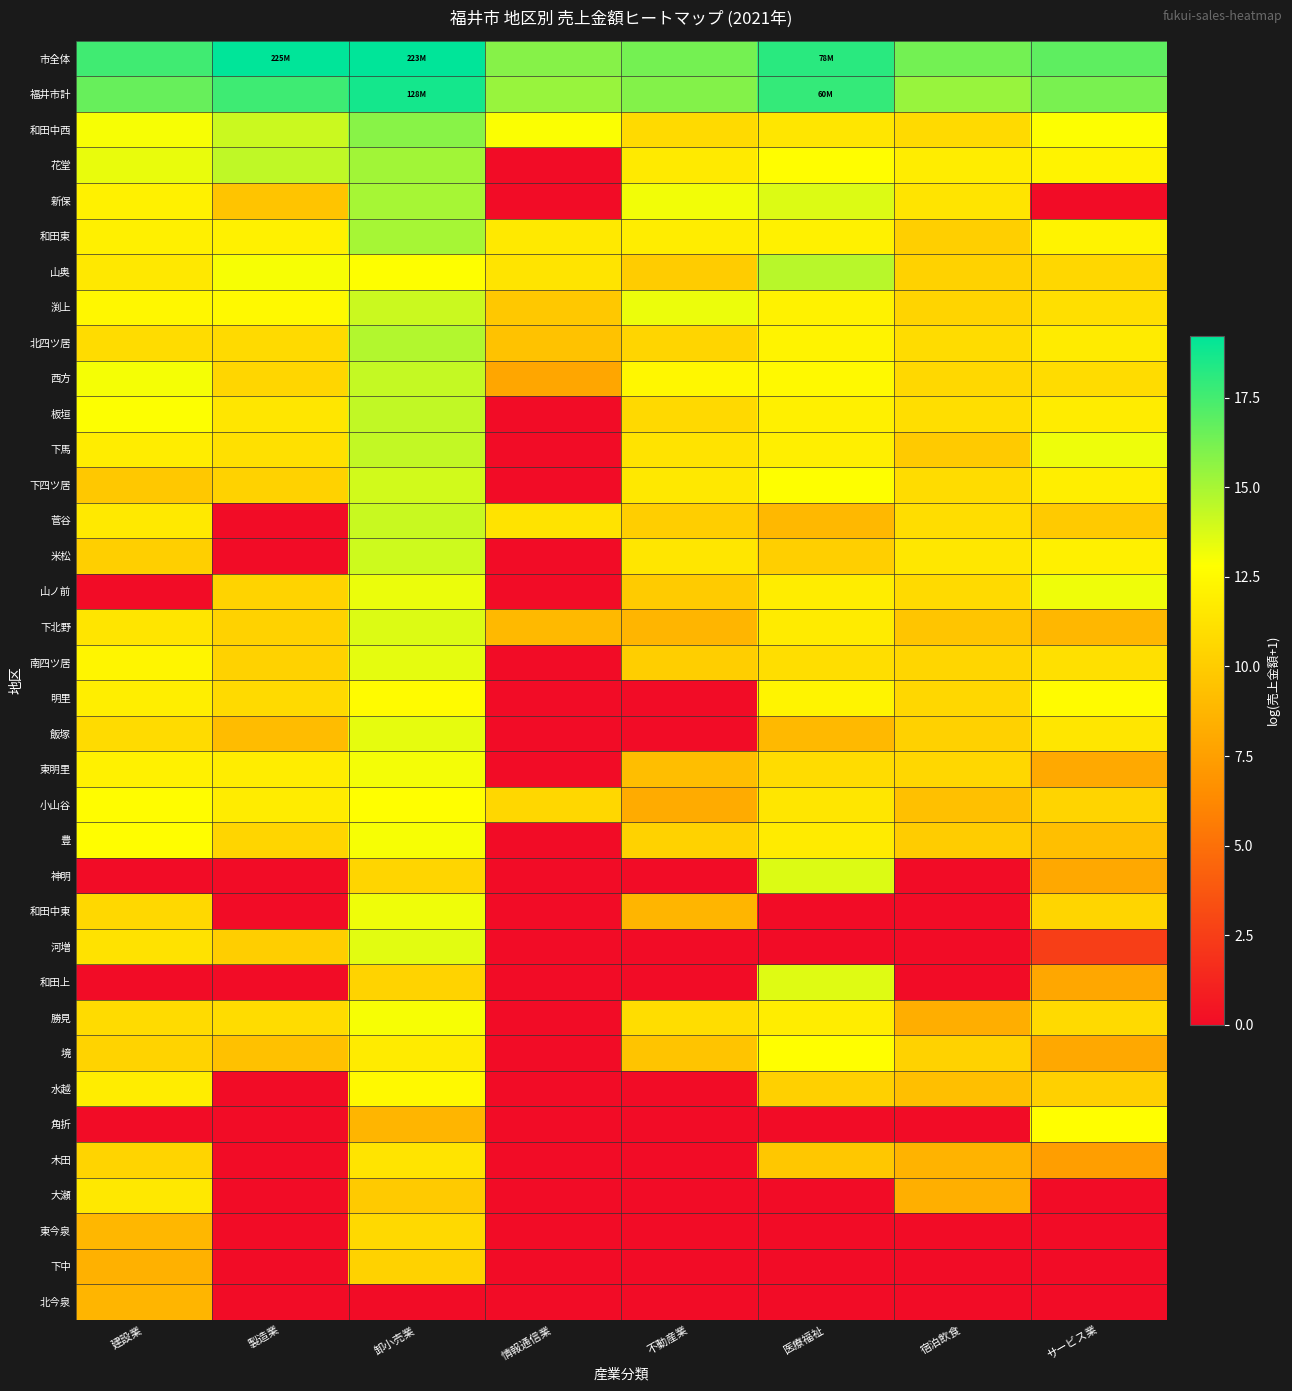

Reading right to left, extract all data points from this chart.

市全体: サービス業=16.8	宿泊飲食=16.3	医療福祉=18.2	不動産業=16.3	情報通信業=15.8	卸小売業=19.2	製造業=19.2	建設業=17.6
福井市計: サービス業=16.2	宿泊飲食=15.4	医療福祉=17.9	不動産業=15.9	情報通信業=15.4	卸小売業=18.7	製造業=17.6	建設業=16.6
和田中西: サービス業=12.9	宿泊飲食=10.8	医療福祉=11.4	不動産業=10.8	情報通信業=12.9	卸小売業=15.8	製造業=14.2	建設業=13.0
花堂: サービス業=12.1	宿泊飲食=11.8	医療福祉=12.8	不動産業=11.7	情報通信業=0.0	卸小売業=15.2	製造業=14.4	建設業=13.3
新保: サービス業=0.0	宿泊飲食=11.4	医療福祉=13.7	不動産業=13.1	情報通信業=0.0	卸小売業=15.0	製造業=9.5	建設業=12.0
和田東: サービス業=12.1	宿泊飲食=10.2	医療福祉=12.0	不動産業=11.9	情報通信業=11.6	卸小売業=15.1	製造業=12.1	建設業=12.0
山奥: サービス業=10.6	宿泊飲食=10.3	医療福祉=14.6	不動産業=10.0	情報通信業=11.4	卸小売業=12.8	製造業=13.0	建設業=11.6
渕上: サービス業=11.0	宿泊飲食=10.5	医療福祉=12.1	不動産業=13.3	情報通信業=9.8	卸小売業=14.1	製造業=12.5	建設業=12.4
北四ツ居: サービス業=11.7	宿泊飲食=10.9	医療福祉=12.1	不動産業=10.5	情報通信業=9.5	卸小売業=14.7	製造業=10.8	建設業=10.9
西方: サービス業=10.9	宿泊飲食=10.7	医療福祉=12.5	不動産業=12.4	情報通信業=7.9	卸小売業=14.3	製造業=10.6	建設業=13.0
板垣: サービス業=11.8	宿泊飲食=11.0	医療福祉=12.0	不動産業=10.7	情報通信業=0.0	卸小売業=14.4	製造業=11.4	建設業=12.9
下馬: サービス業=13.2	宿泊飲食=9.9	医療福祉=11.9	不動産業=11.3	情報通信業=0.0	卸小売業=14.3	製造業=11.1	建設業=11.8
下四ツ居: サービス業=11.9	宿泊飲食=10.9	医療福祉=12.8	不動産業=11.6	情報通信業=0.0	卸小売業=14.0	製造業=10.3	建設業=9.8
菅谷: サービス業=9.9	宿泊飲食=11.0	医療福祉=8.9	不動産業=10.1	情報通信業=11.3	卸小売業=14.2	製造業=0.0	建設業=11.6
米松: サービス業=12.0	宿泊飲食=11.5	医療福祉=10.2	不動産業=11.5	情報通信業=0.0	卸小売業=14.1	製造業=0.0	建設業=10.1
山ノ前: サービス業=13.2	宿泊飲食=10.8	医療福祉=11.8	不動産業=9.9	情報通信業=0.0	卸小売業=13.3	製造業=10.4	建設業=0.0
下北野: サービス業=8.8	宿泊飲食=9.6	医療福祉=11.7	不動産業=8.7	情報通信業=9.0	卸小売業=13.7	製造業=10.3	建設業=11.4
南四ツ居: サービス業=11.2	宿泊飲食=10.5	医療福祉=11.0	不動産業=10.1	情報通信業=0.0	卸小売業=13.5	製造業=10.3	建設業=12.3
明里: サービス業=12.6	宿泊飲食=10.6	医療福祉=12.2	不動産業=0.0	情報通信業=0.0	卸小売業=12.6	製造業=10.8	建設業=11.9
飯塚: サービス業=11.5	宿泊飲食=10.3	医療福祉=8.9	不動産業=0.0	情報通信業=0.0	卸小売業=13.4	製造業=9.1	建設業=10.8
東明里: サービス業=8.1	宿泊飲食=10.6	医療福祉=10.9	不動産業=9.2	情報通信業=0.0	卸小売業=13.1	製造業=11.9	建設業=12.0
小山谷: サービス業=10.4	宿泊飲食=9.3	医療福祉=11.5	不動産業=8.1	情報通信業=10.6	卸小売業=12.8	製造業=11.8	建設業=12.7
豊: サービス業=9.3	宿泊飲食=10.0	医療福祉=11.7	不動産業=10.3	情報通信業=0.0	卸小売業=13.0	製造業=10.5	建設業=12.7
神明: サービス業=8.0	宿泊飲食=0.0	医療福祉=13.7	不動産業=0.0	情報通信業=0.0	卸小売業=10.5	製造業=0.0	建設業=0.0
和田中東: サービス業=10.5	宿泊飲食=0.0	医療福祉=0.0	不動産業=8.7	情報通信業=0.0	卸小売業=13.2	製造業=0.0	建設業=10.6
河増: サービス業=2.5	宿泊飲食=0.0	医療福祉=0.0	不動産業=0.0	情報通信業=0.0	卸小売業=13.5	製造業=10.1	建設業=11.2
和田上: サービス業=7.9	宿泊飲食=0.0	医療福祉=13.6	不動産業=0.0	情報通信業=0.0	卸小売業=10.4	製造業=0.0	建設業=0.0
勝見: サービス業=10.8	宿泊飲食=8.3	医療福祉=11.8	不動産業=10.9	情報通信業=0.0	卸小売業=13.0	製造業=10.9	建設業=10.8
境: サービス業=8.0	宿泊飲食=10.3	医療福祉=12.8	不動産業=9.6	情報通信業=0.0	卸小売業=11.7	製造業=9.4	建設業=10.4
水越: サービス業=10.2	宿泊飲食=9.3	医療福祉=10.2	不動産業=0.0	情報通信業=0.0	卸小売業=12.5	製造業=0.0	建設業=11.8
角折: サービス業=12.8	宿泊飲食=0.0	医療福祉=0.0	不動産業=0.0	情報通信業=0.0	卸小売業=8.7	製造業=0.0	建設業=0.0
木田: サービス業=7.4	宿泊飲食=8.6	医療福祉=9.8	不動産業=0.0	情報通信業=0.0	卸小売業=11.3	製造業=0.0	建設業=10.4
大瀬: サービス業=0.0	宿泊飲食=8.4	医療福祉=0.0	不動産業=0.0	情報通信業=0.0	卸小売業=9.9	製造業=0.0	建設業=11.6
東今泉: サービス業=0.0	宿泊飲食=0.0	医療福祉=0.0	不動産業=0.0	情報通信業=0.0	卸小売業=10.7	製造業=0.0	建設業=8.8
下中: サービス業=0.0	宿泊飲食=0.0	医療福祉=0.0	不動産業=0.0	情報通信業=0.0	卸小売業=10.3	製造業=0.0	建設業=8.5
北今泉: サービス業=0.0	宿泊飲食=0.0	医療福祉=0.0	不動産業=0.0	情報通信業=0.0	卸小売業=0.0	製造業=0.0	建設業=8.7